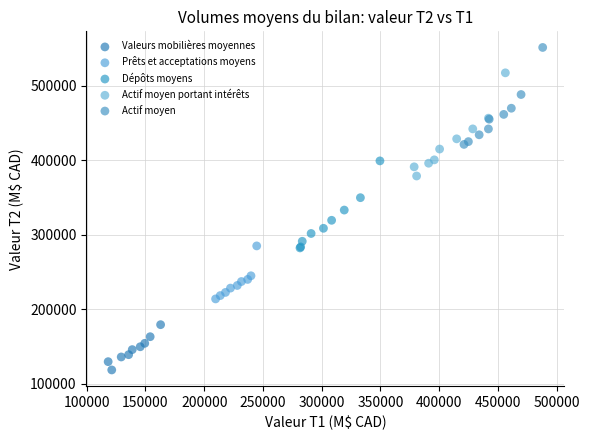

Which series reaches the maximum Y coordinate?

Actif moyen